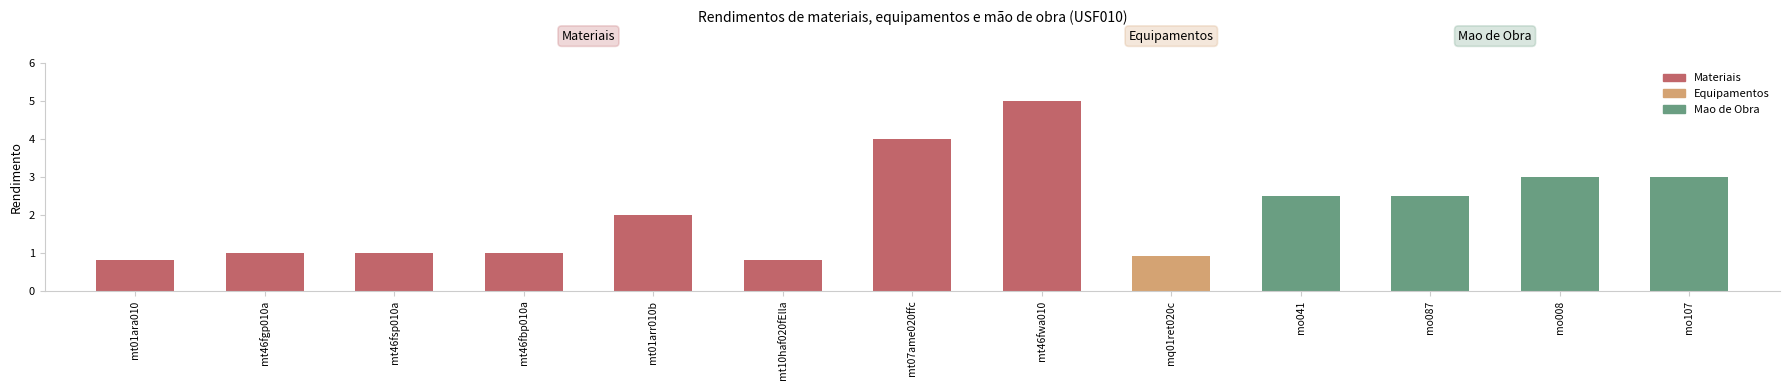

What is the change in value from mo041 to mo107?

+0.5